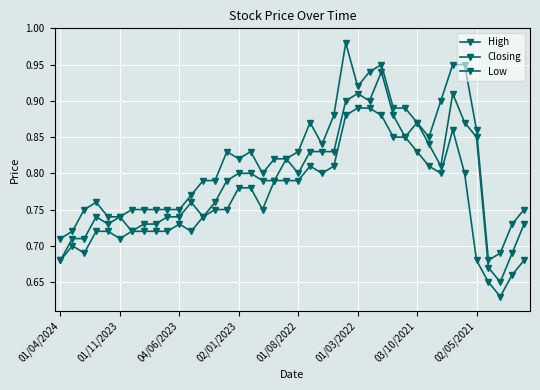

How many lines are shown in the chart?

3